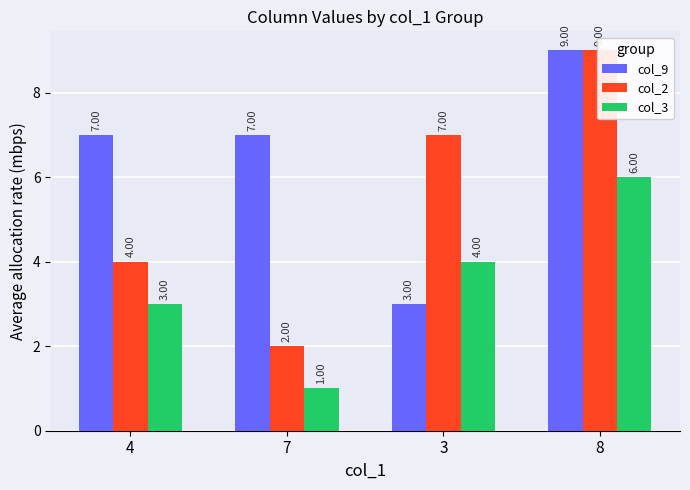

List the series in order of their overall mean, highest first.

col_9, col_2, col_3